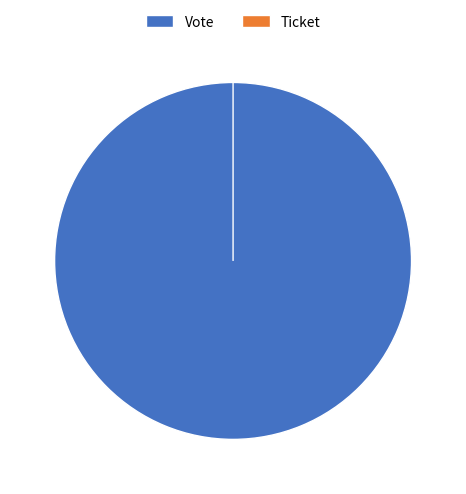

To the nearest percent, what is the combined percentage of Ticket and Vote?

100%